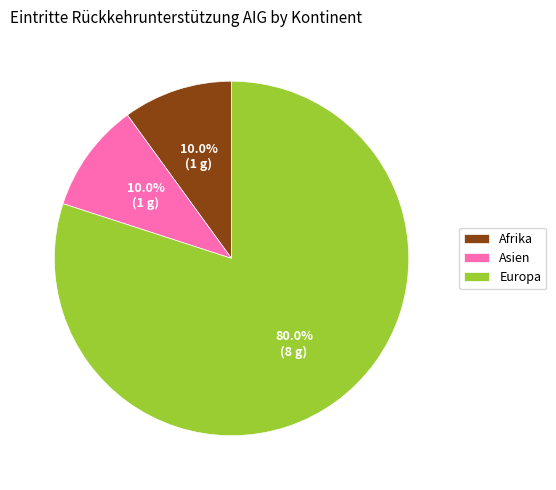

Which category has the biggest portion of the pie?

Europa